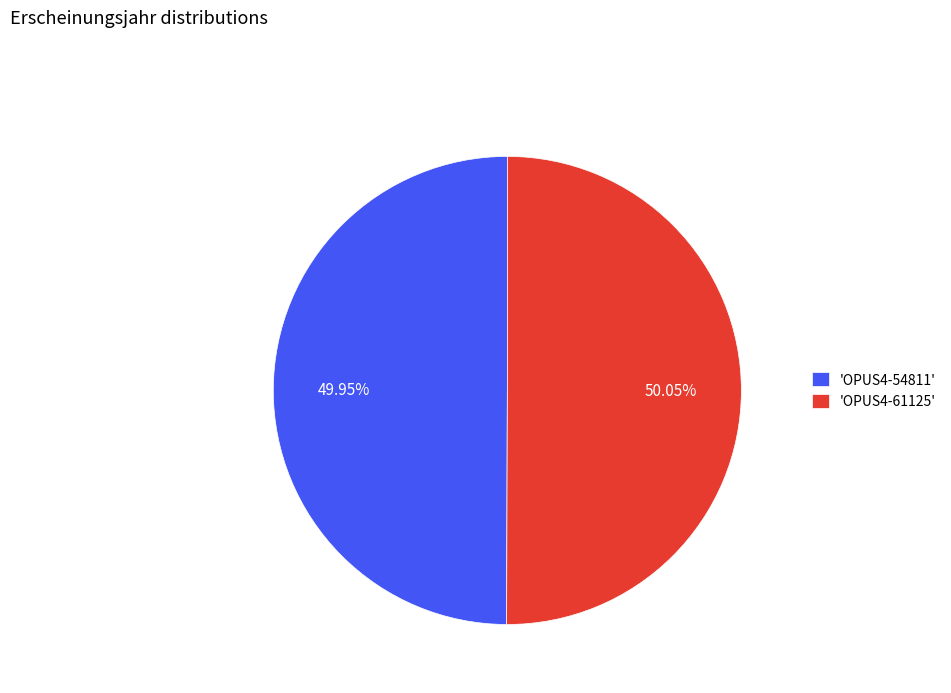

How many segments does this pie chart have?

2